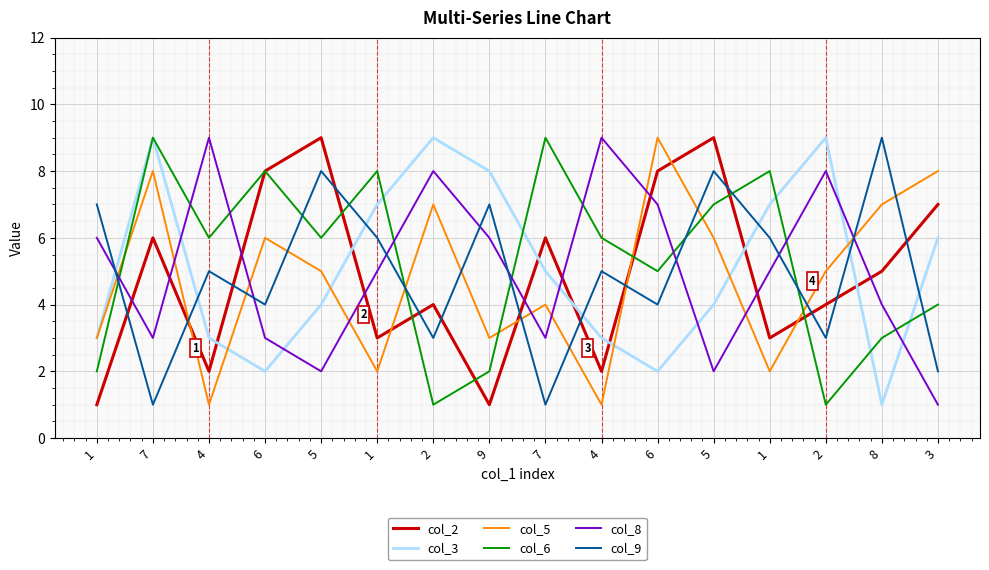

Does the chart display data point markers on the line(s)?

No